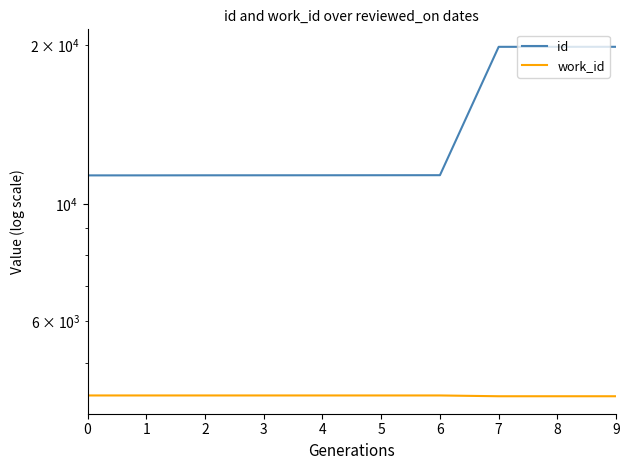

True or false: id and work_id intersect in this chart.

False